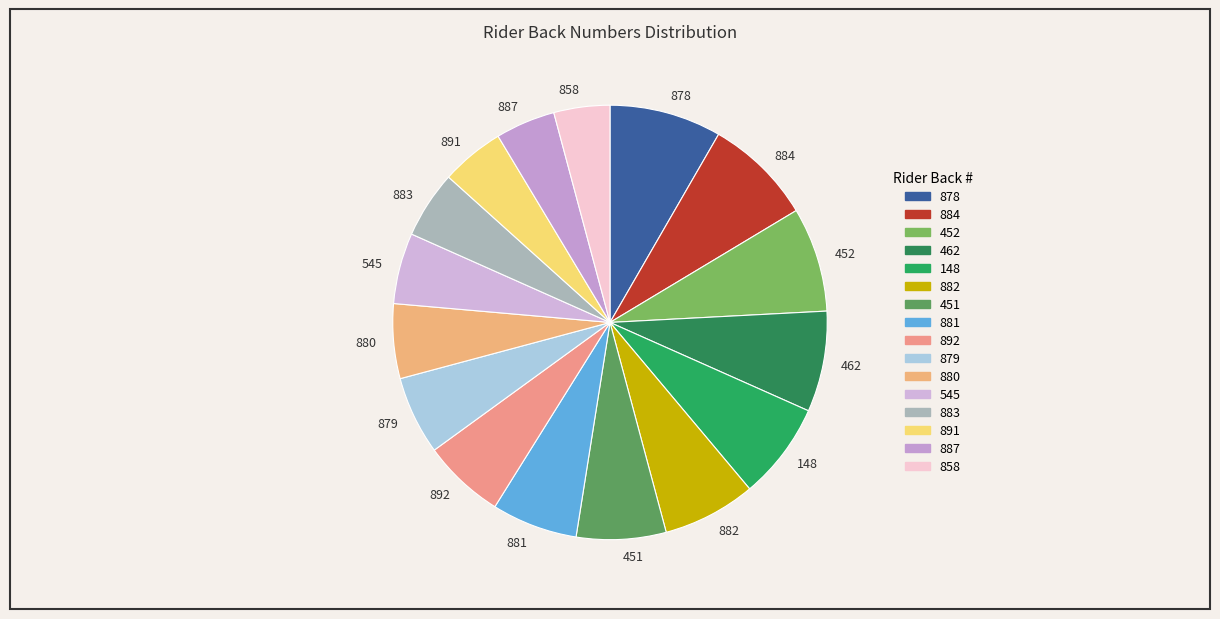

What is the ratio of the value at 545 to the value at 452?

0.7